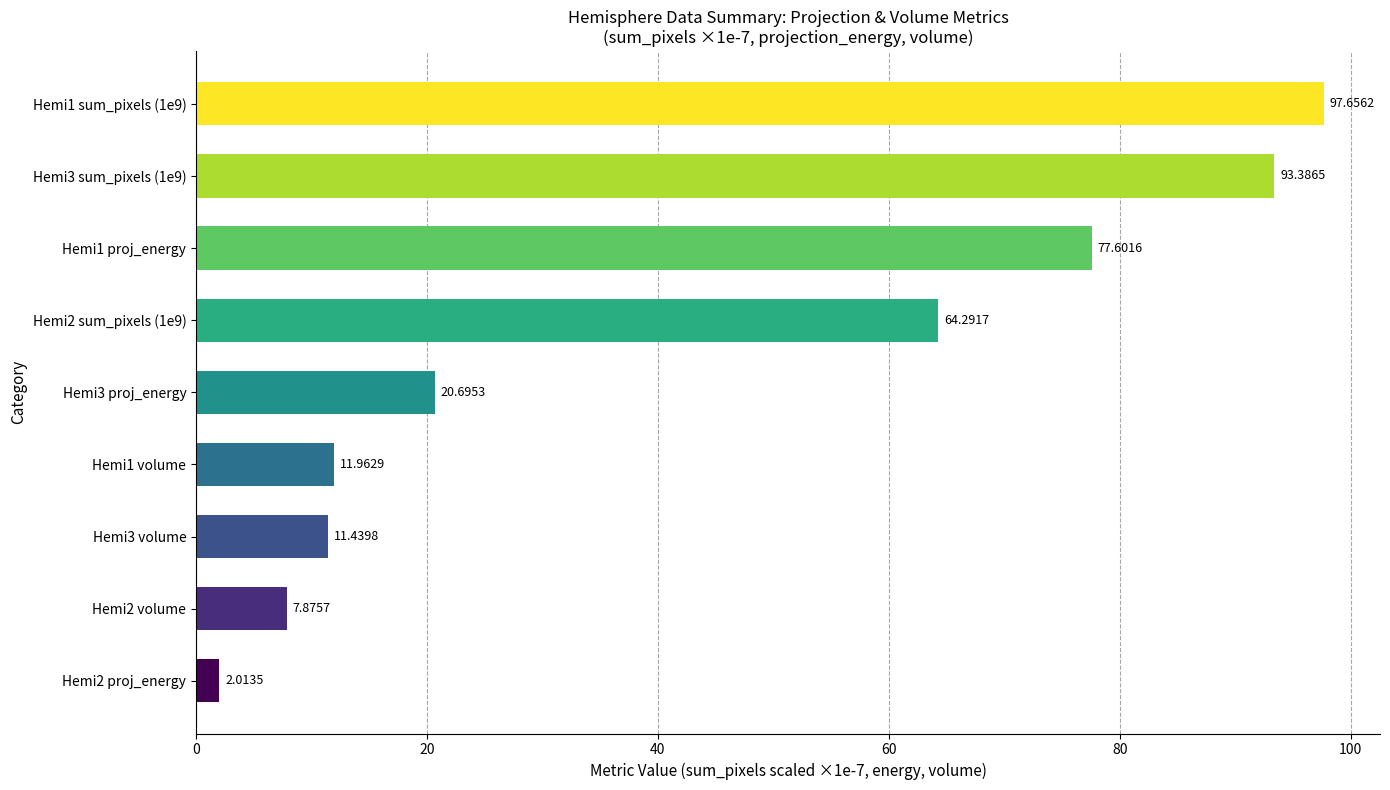

Rank the categories by value from lowest to highest.

Hemi2 proj_energy, Hemi2 volume, Hemi3 volume, Hemi1 volume, Hemi3 proj_energy, Hemi2 sum_pixels (1e9), Hemi1 proj_energy, Hemi3 sum_pixels (1e9), Hemi1 sum_pixels (1e9)